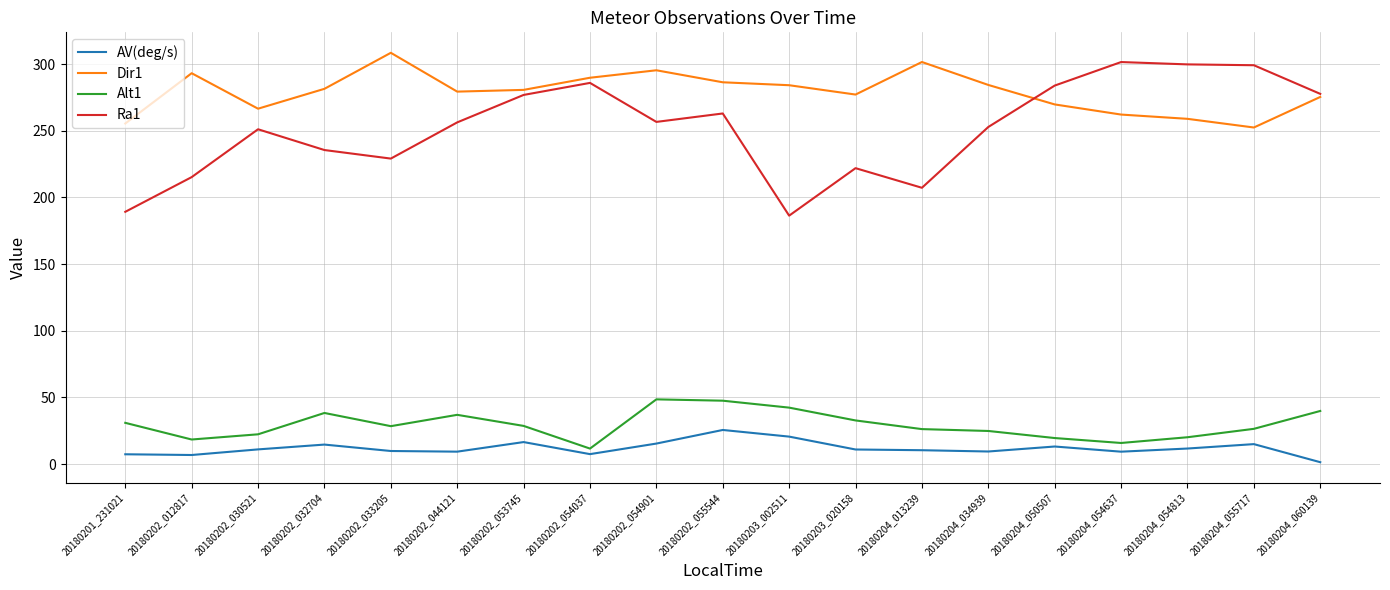

What is the approximate value of AV(deg/s) at 20180204_013239?

10.5